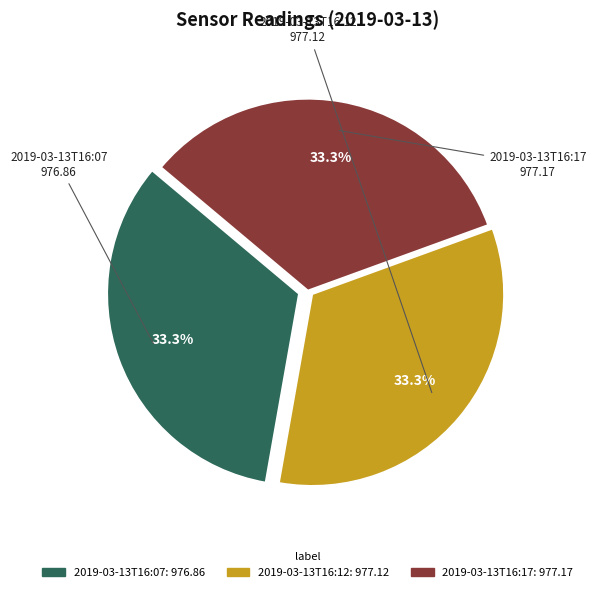

Is there any slice that represents more than half of the pie?

No